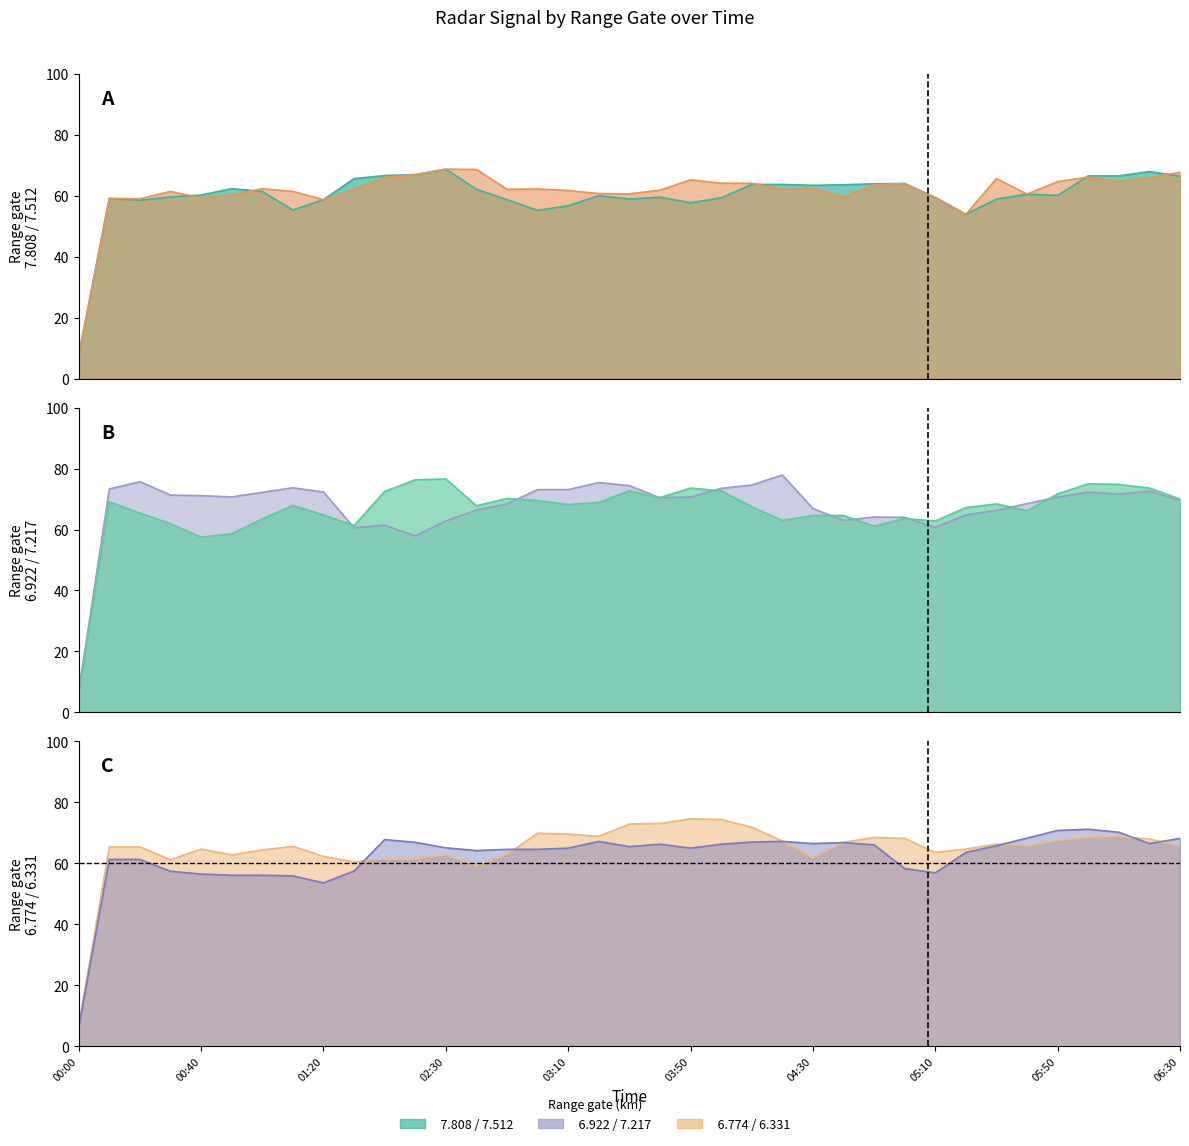

What is the average value of the   7.512 line series?

61.2